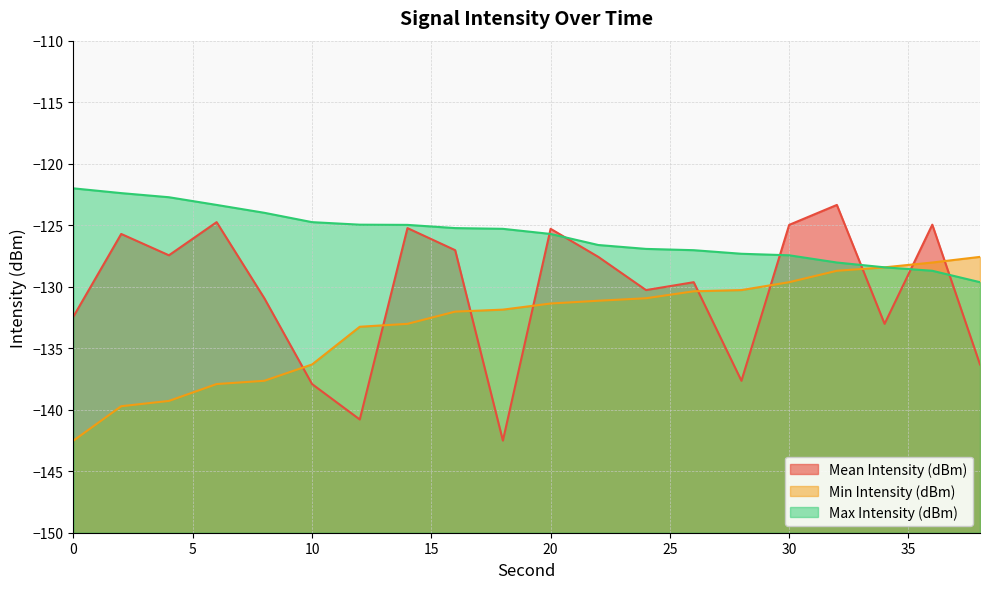

At 8, list the series in order from smallest to largest.

Min Intensity (dBm), Mean Intensity (dBm), Max Intensity (dBm)